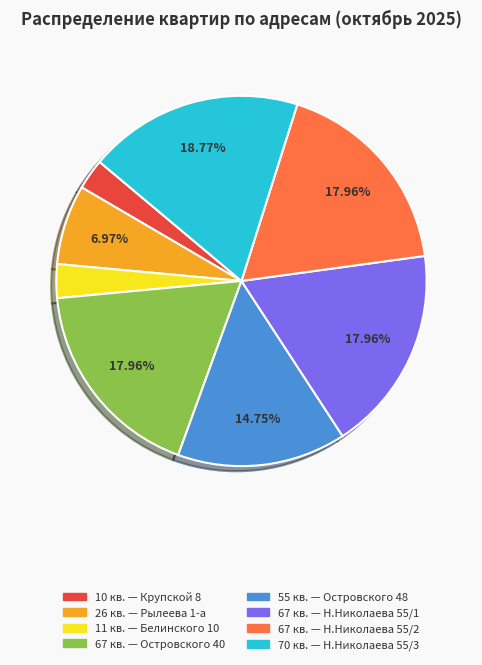

Is there a majority slice in this chart?

No